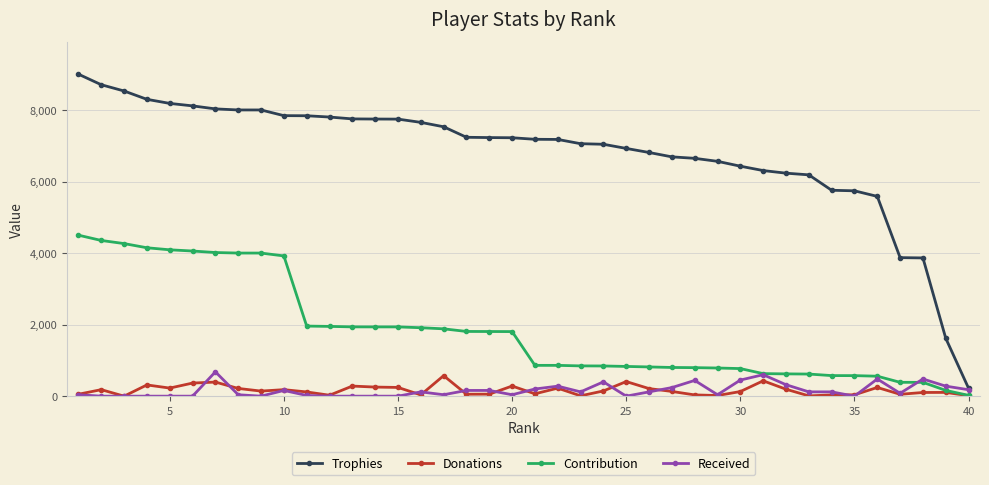

Is this an area chart (filled region under the line)?

No